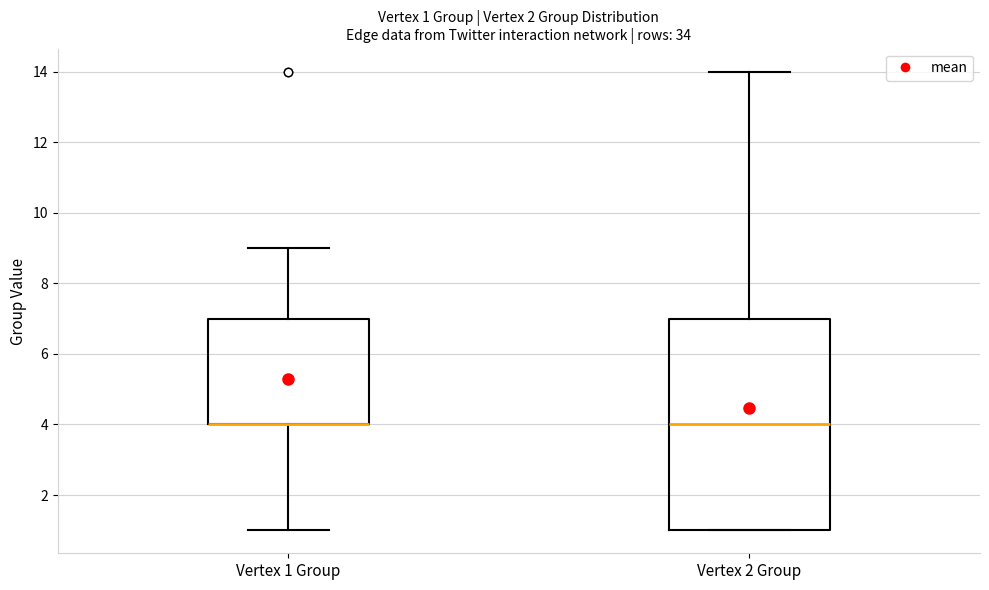

Which box is the tallest, from its lower edge to its upper edge?

Vertex 2 Group